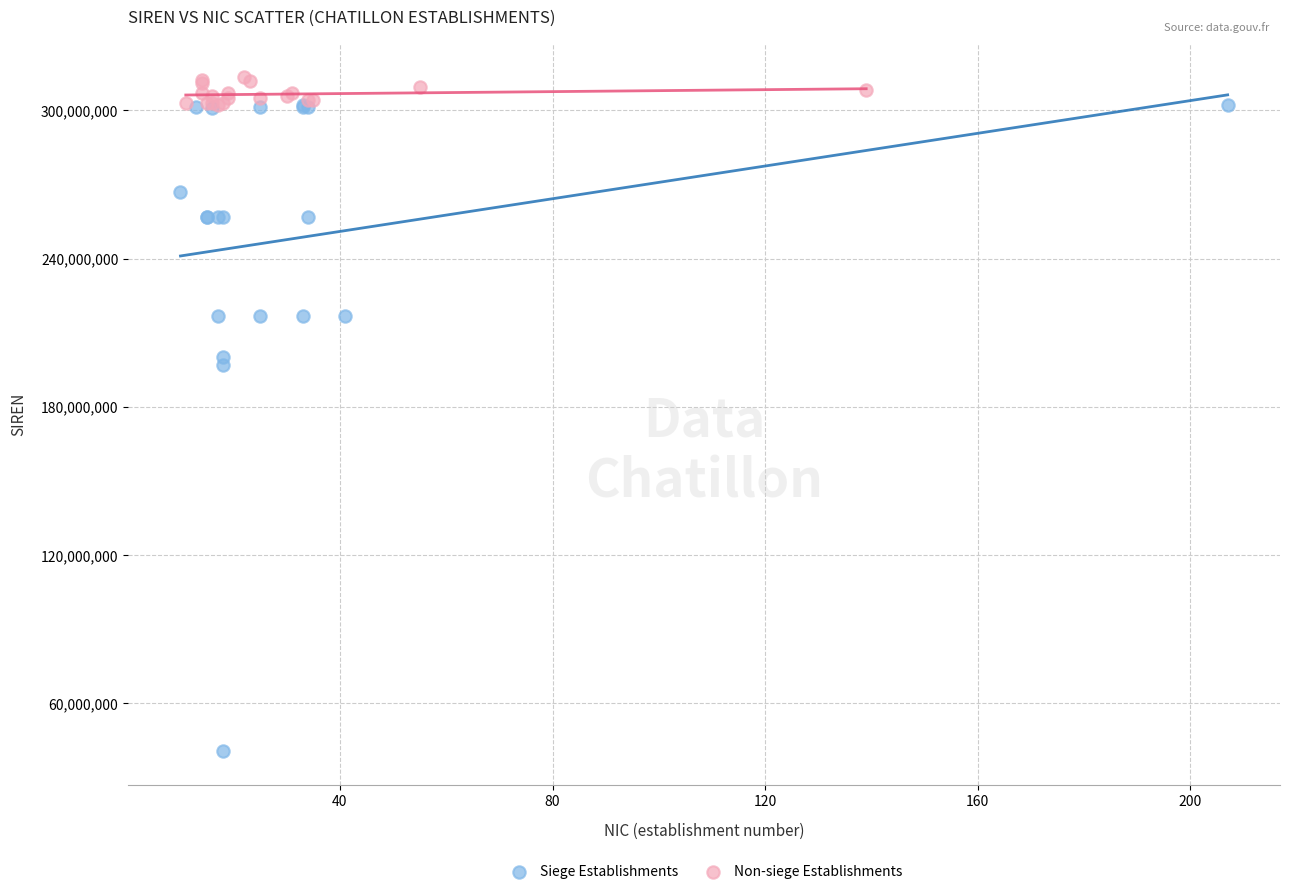

Which series reaches the maximum Y coordinate?

Non-siege Establishments